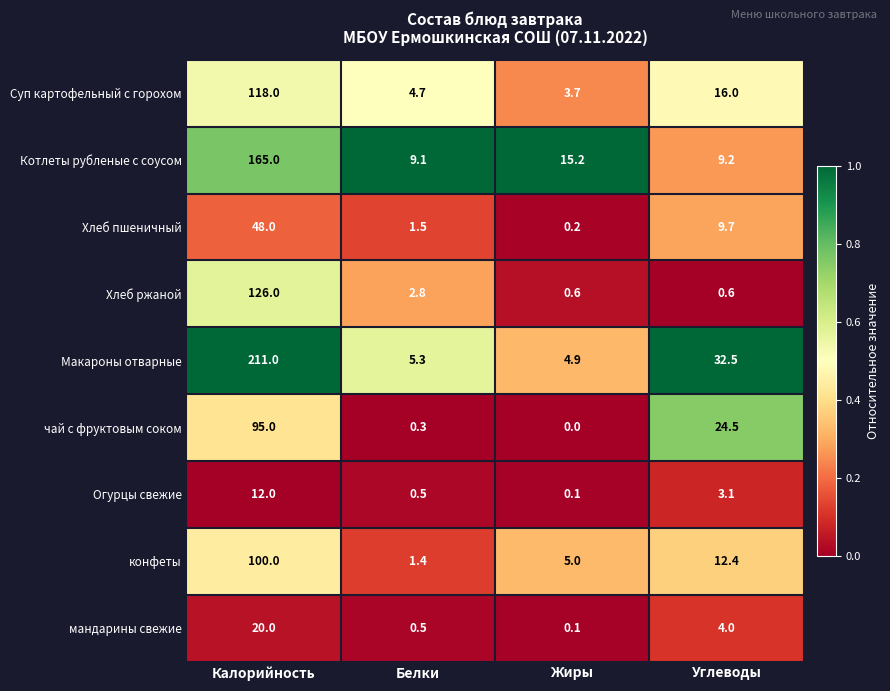

At which category is the sum across all series the highest?

Калорийность